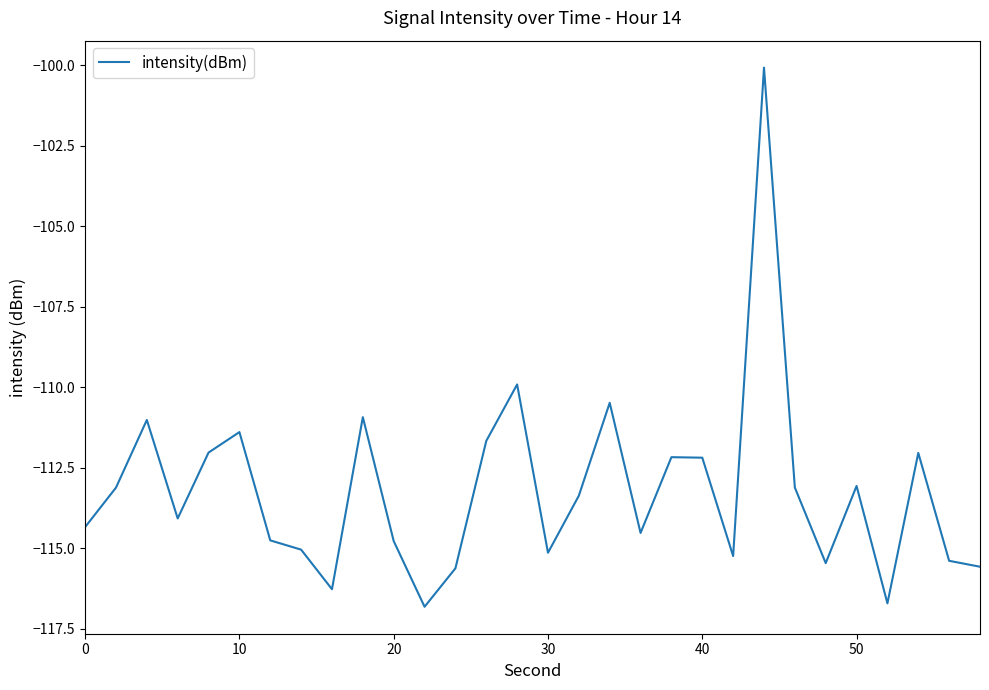

What is the smallest value displayed?

-116.8